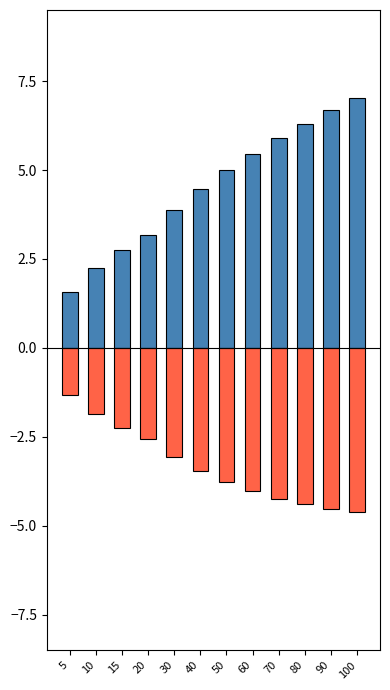

Which label corresponds to the smallest value in the chart?

100